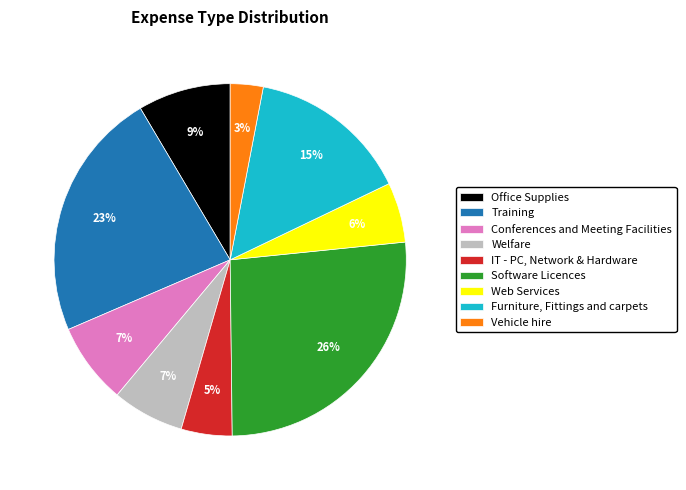

To the nearest percent, what is the combined percentage of Vehicle hire and Welfare?

10%